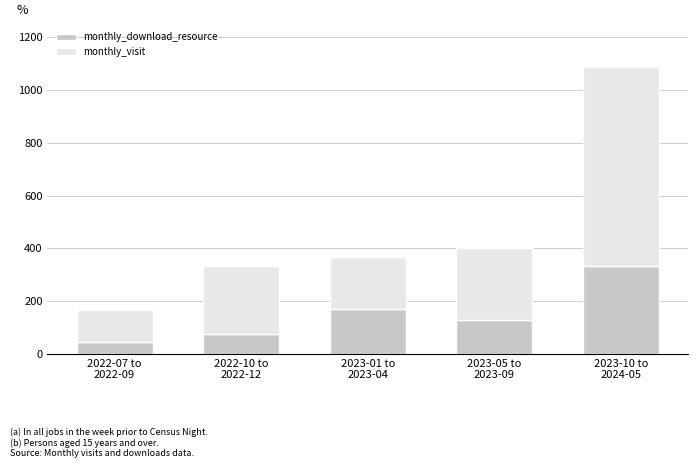

What is the sum of all monthly_download_resource values?

756